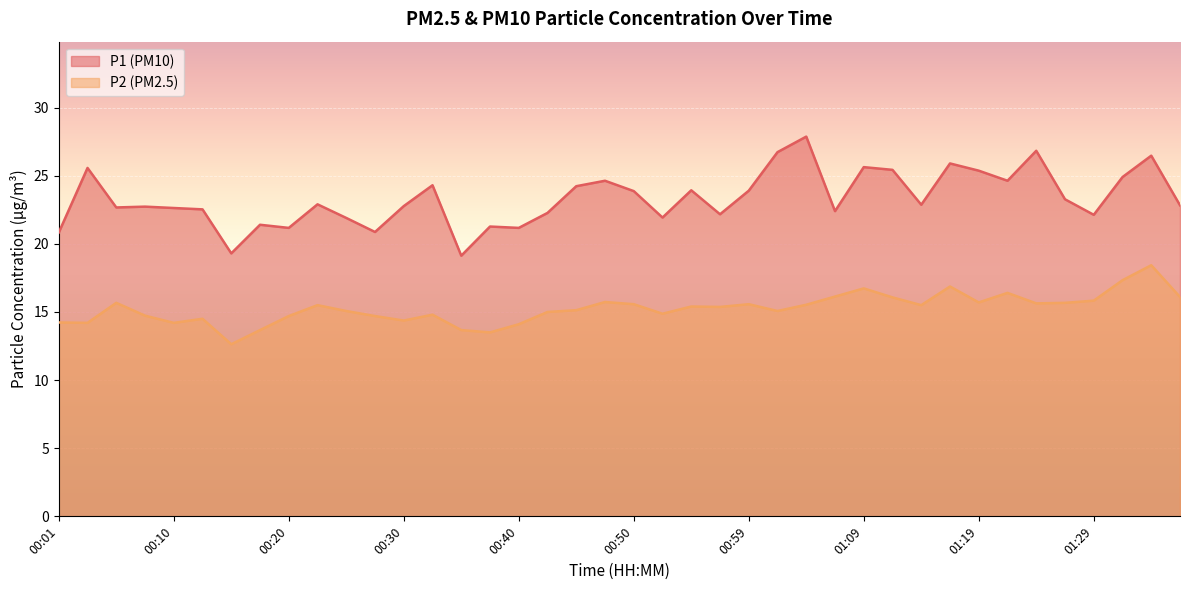

Where is the first local minimum for P2?

00:03